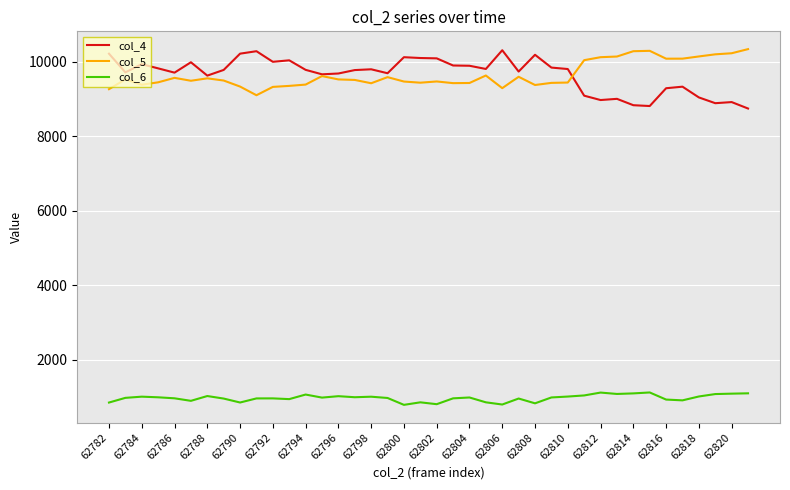

What is the lowest value of the col_6 series?

783